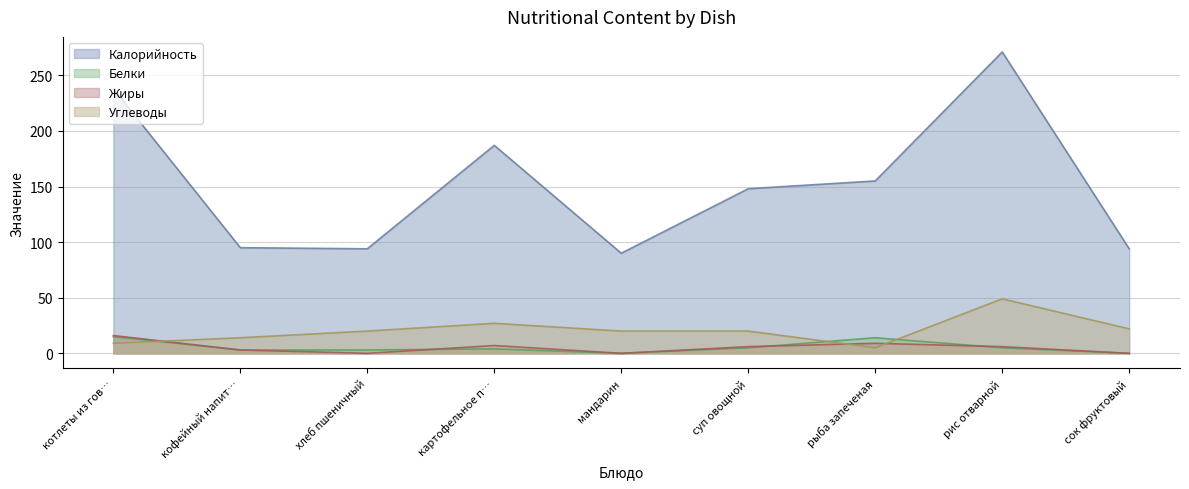

The value of Белки at рыба запеченая is 9. True or false?

False